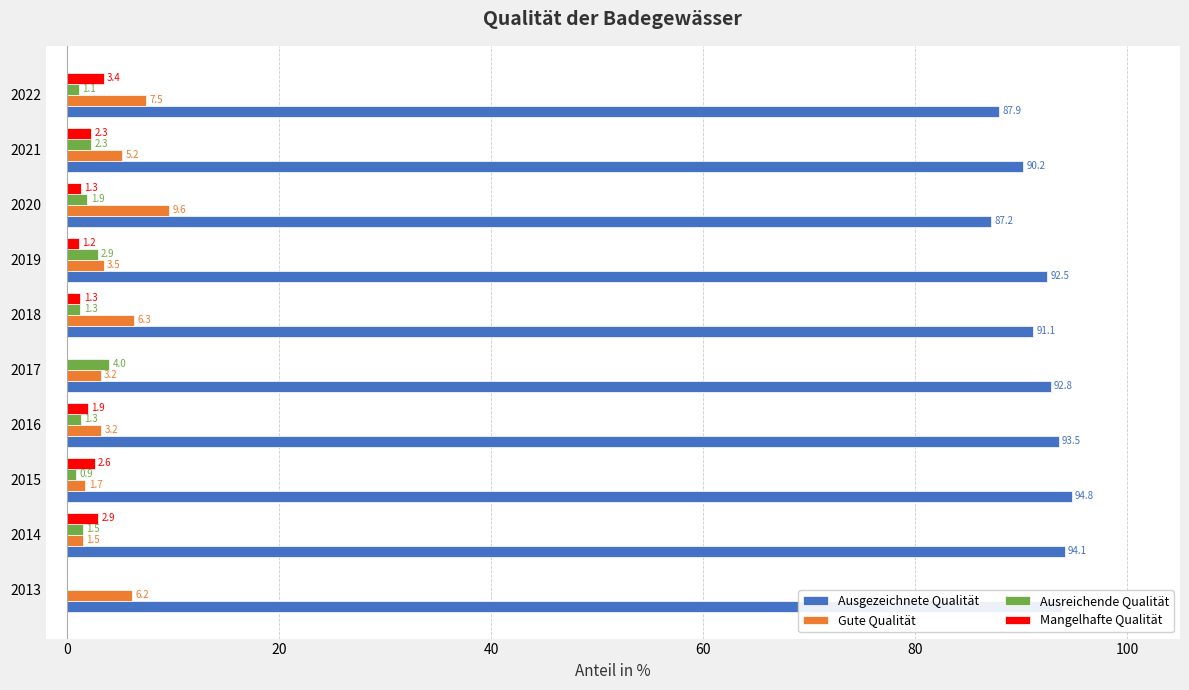

How many series are shown in this chart?

4